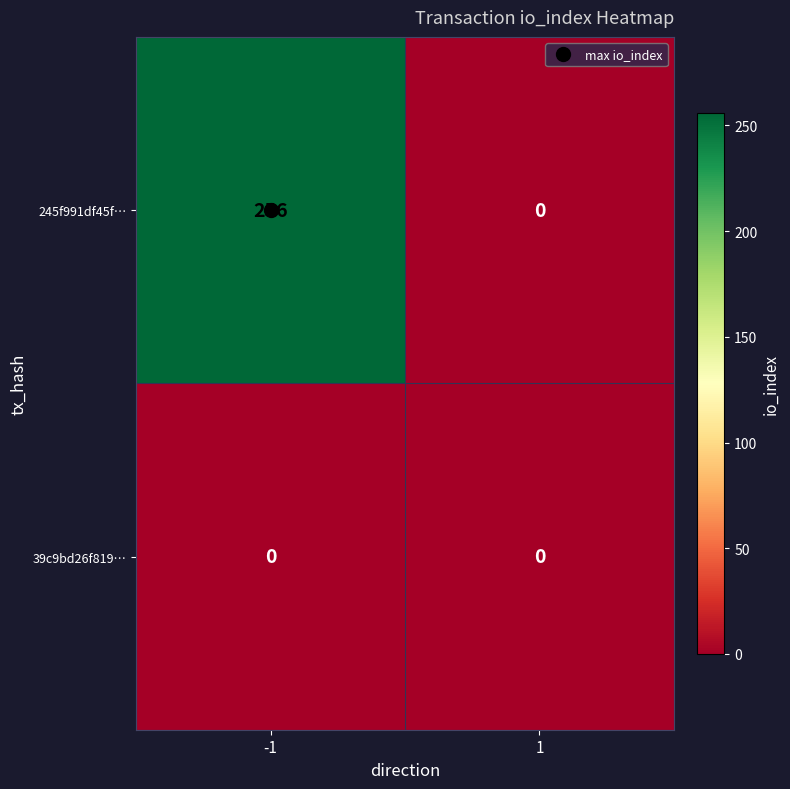

Rank the series by their average value, from lowest to highest.

39c9bd26f819…, 245f991df45f…